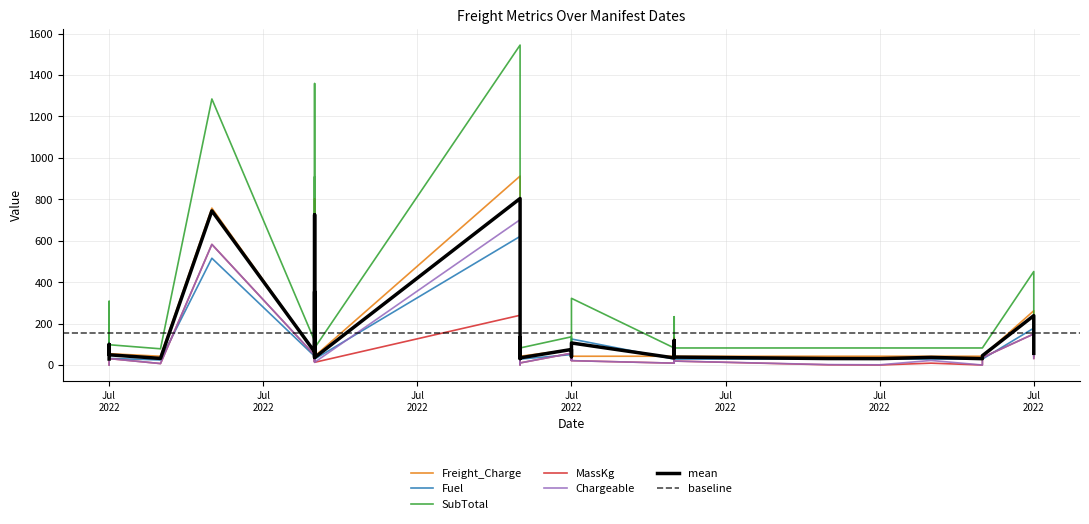

Where is Fuel nearest to the value 323?

18